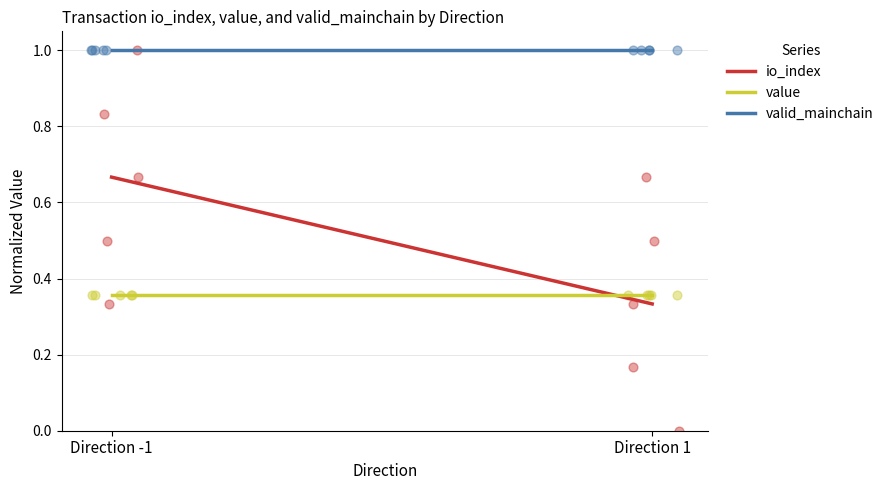

What are all the series names shown in the legend?

io_index, value, valid_mainchain